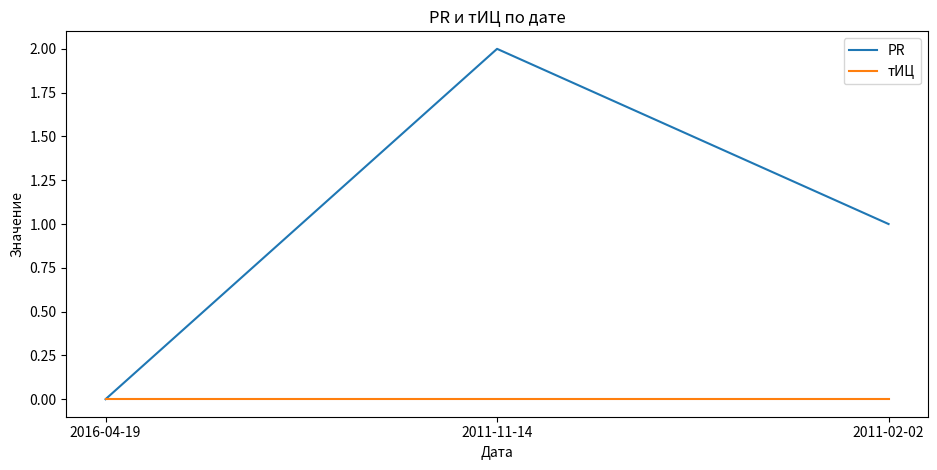

The PR series shows 0 at 2016-04-19. True or false?

True